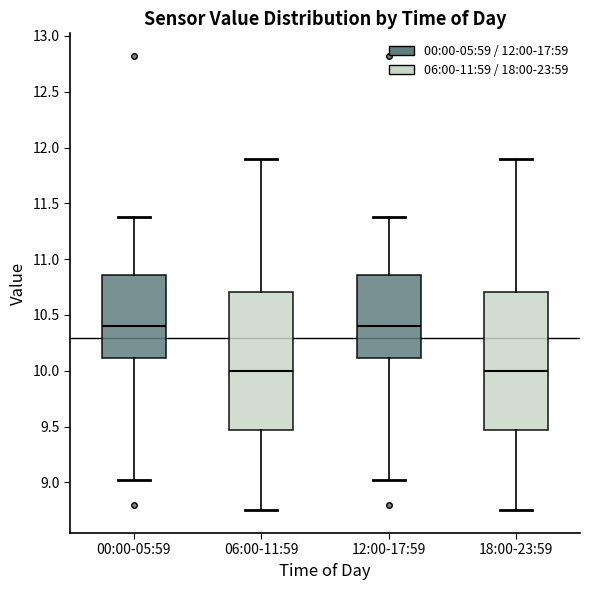

Reading left to right, transcribe this box plot: for each box, give where its median line is, the range the box spans, and where its two whiskers end, as read against the y-axis. The values are not printed on the chart, so give them approximately, as read against the axis.

00:00-05:59: median 10.40, box 10.10 to 10.85, whiskers 9.00 to 11.40
06:00-11:59: median 10.00, box 9.45 to 10.70, whiskers 8.75 to 11.90
12:00-17:59: median 10.40, box 10.10 to 10.85, whiskers 9.00 to 11.40
18:00-23:59: median 10.00, box 9.45 to 10.70, whiskers 8.75 to 11.90